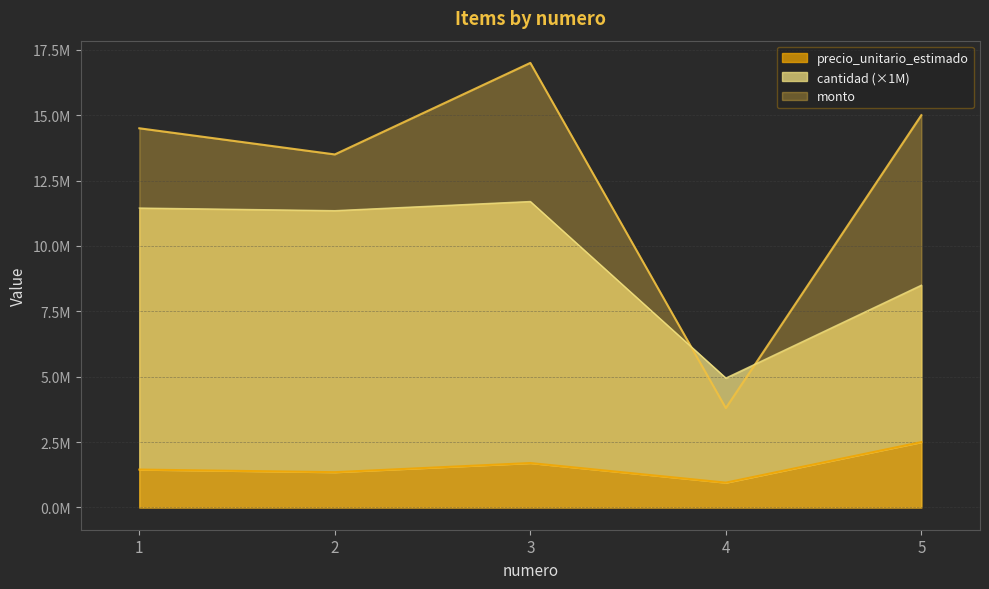

Which category has the highest value across all series?

3